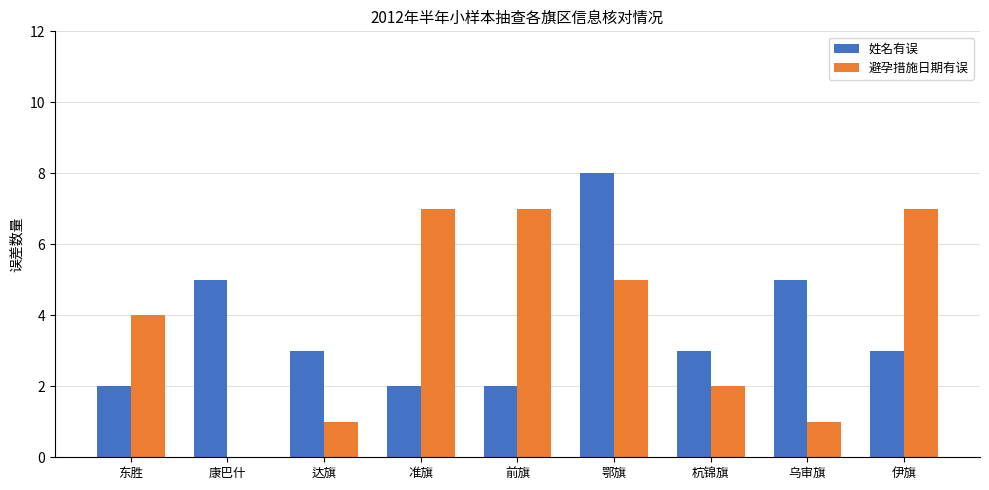

True or false: 避孕措施日期有误 has a value of 5 at 鄂旗.

True